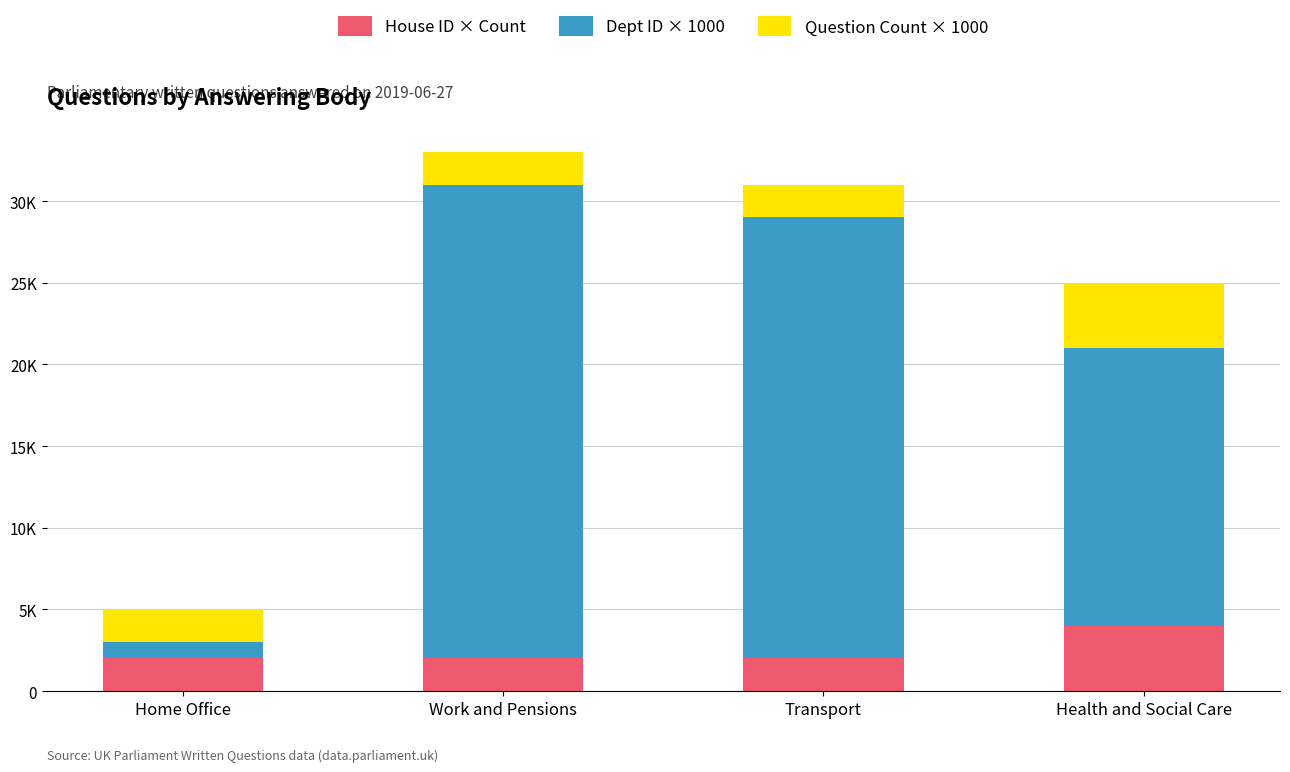

What is the label of the 4th bar from the right?

Home Office